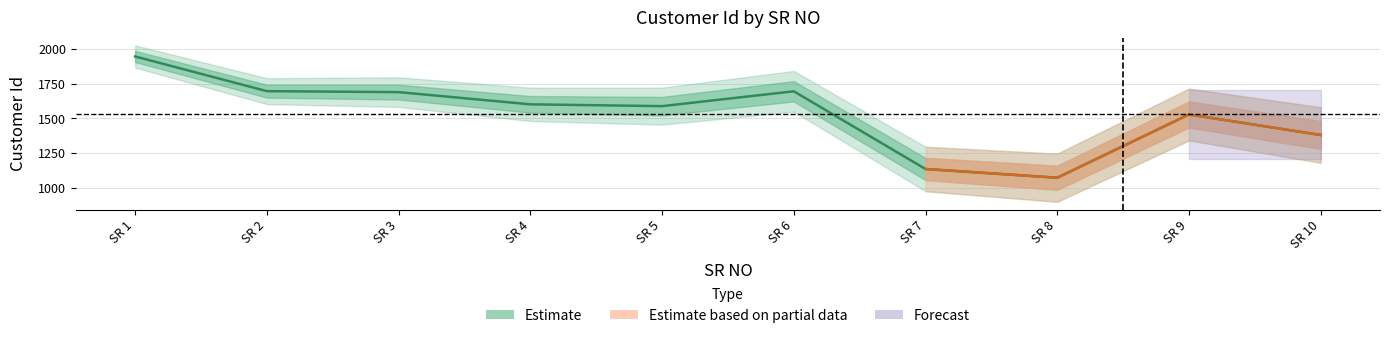

Which label corresponds to the largest value in the chart?

SR 1